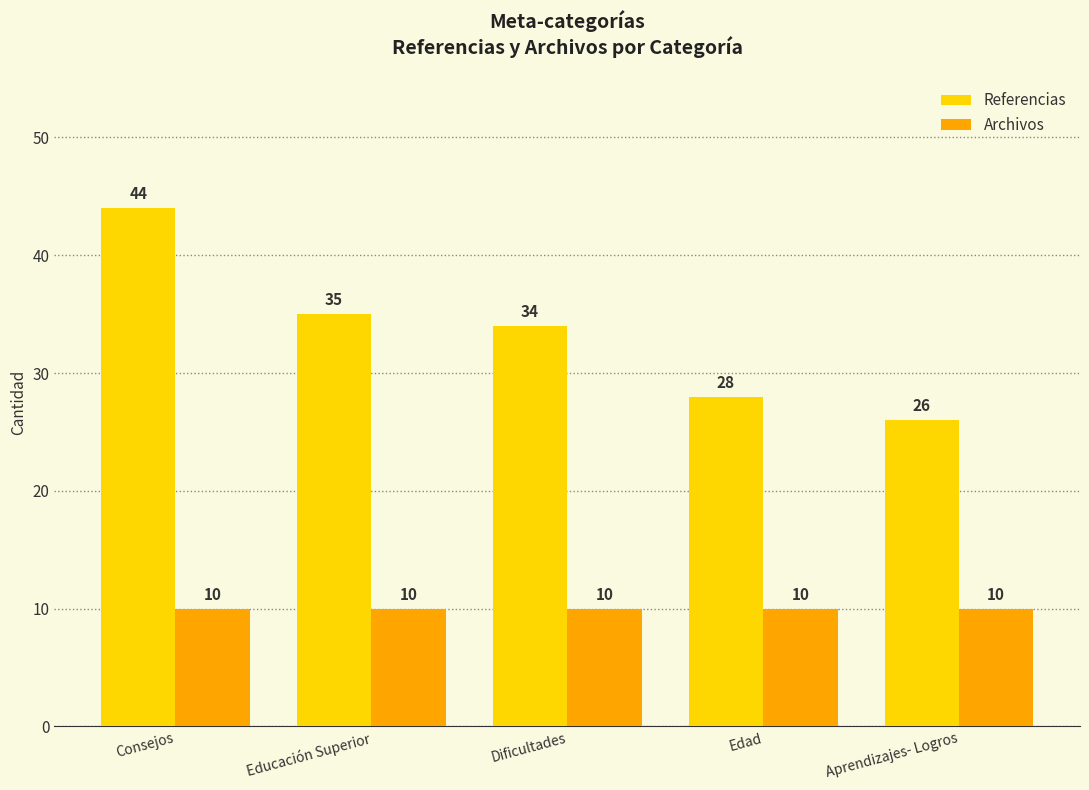

How many groups of bars are there?

5